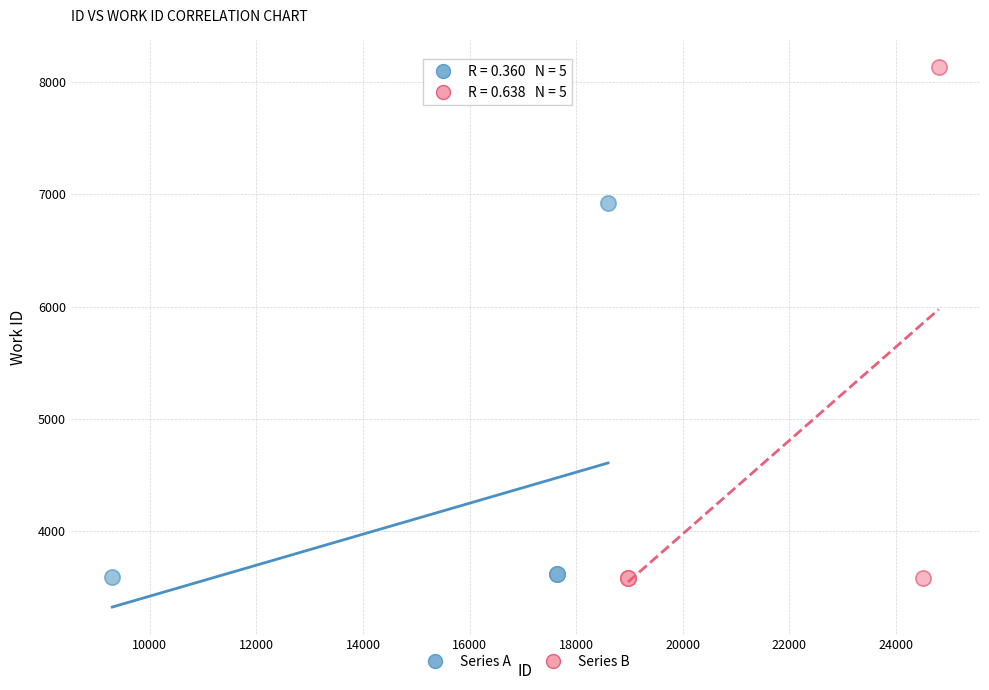

Which series contains the highest Y value?

Series B